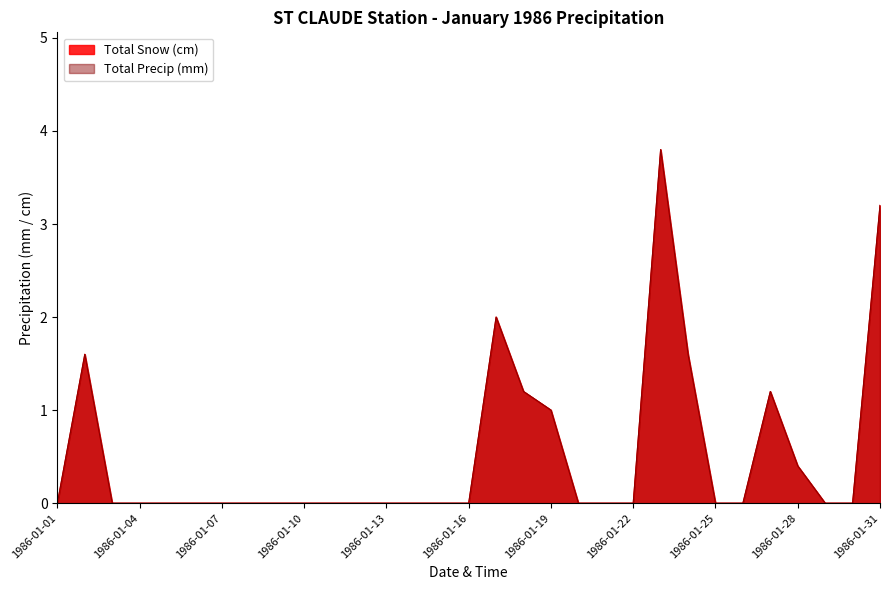

How many values in the Total Snow (cm) series exceed 0?

9